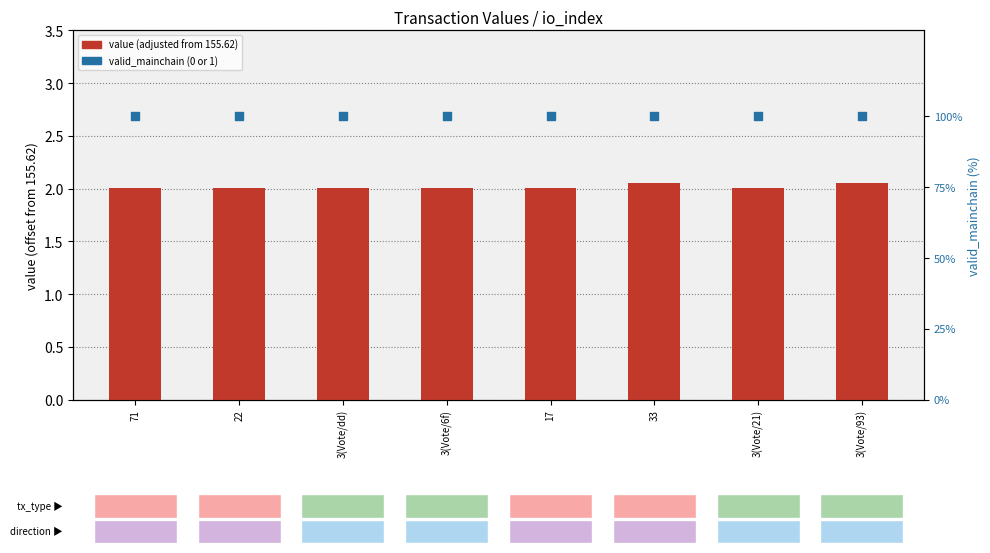

At how many categories does at least one series exceed 9?

8